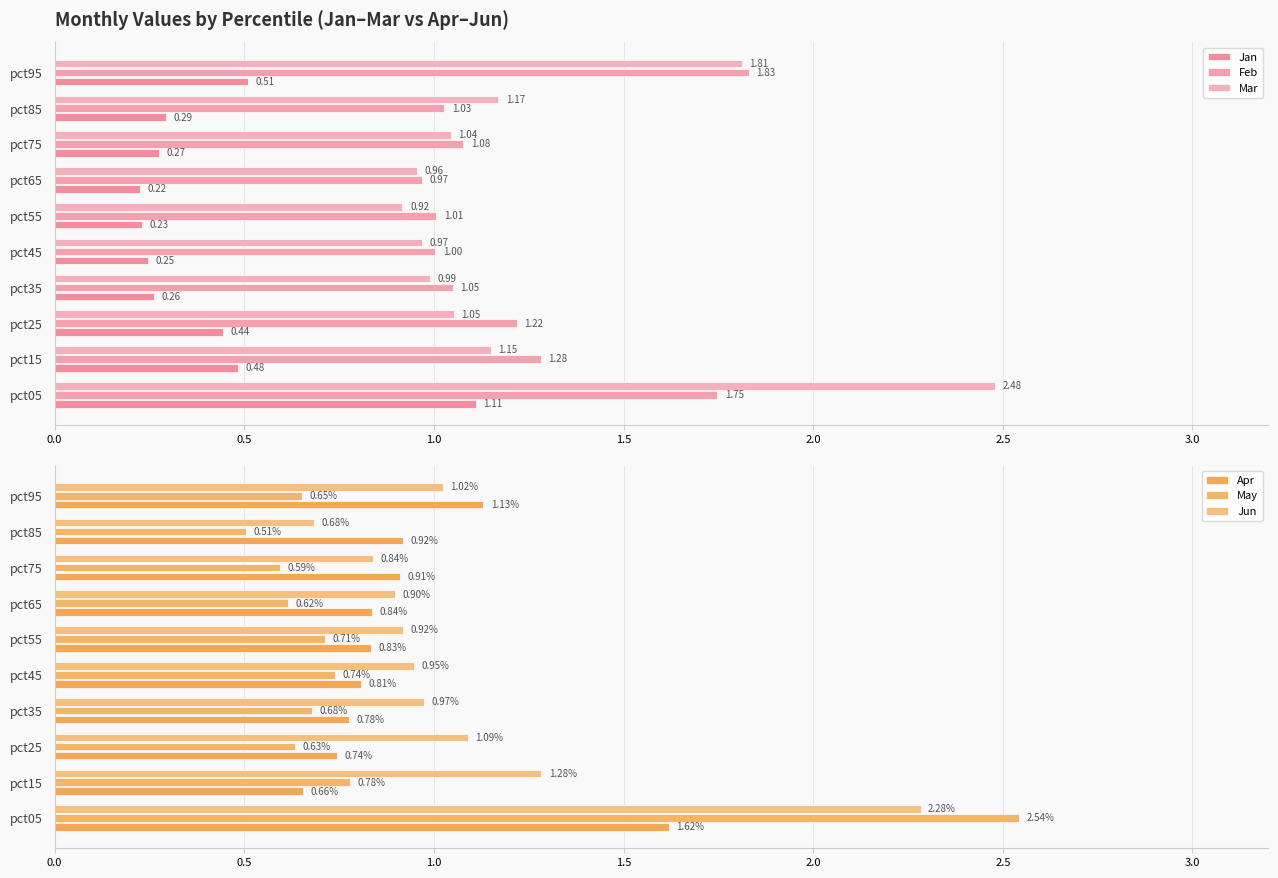

Reading right to left, list all the values displayed in this chart.

Jan: 0.5	0.3	0.3	0.2	0.2	0.2	0.3	0.4	0.5	1.1
Feb: 1.8	1.0	1.1	1.0	1.0	1.0	1.0	1.2	1.3	1.7
Mar: 1.8	1.2	1.0	1.0	0.9	1.0	1.0	1.1	1.1	2.5
Apr: 1.1	0.9	0.9	0.8	0.8	0.8	0.8	0.7	0.7	1.6
May: 0.7	0.5	0.6	0.6	0.7	0.7	0.7	0.6	0.8	2.5
Jun: 1.0	0.7	0.8	0.9	0.9	0.9	1.0	1.1	1.3	2.3